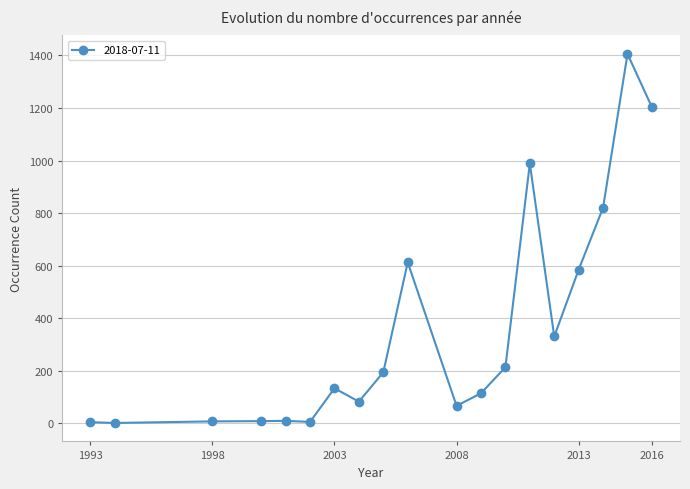

What is the sum of all values?

6796